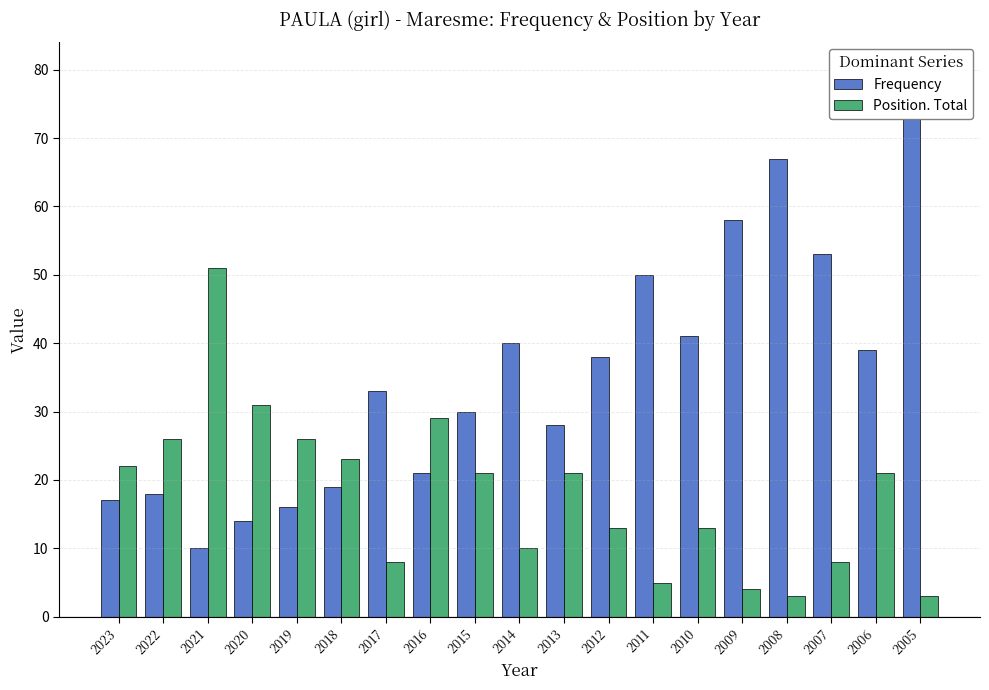

How many values in the Position. Total series exceed 21?

7